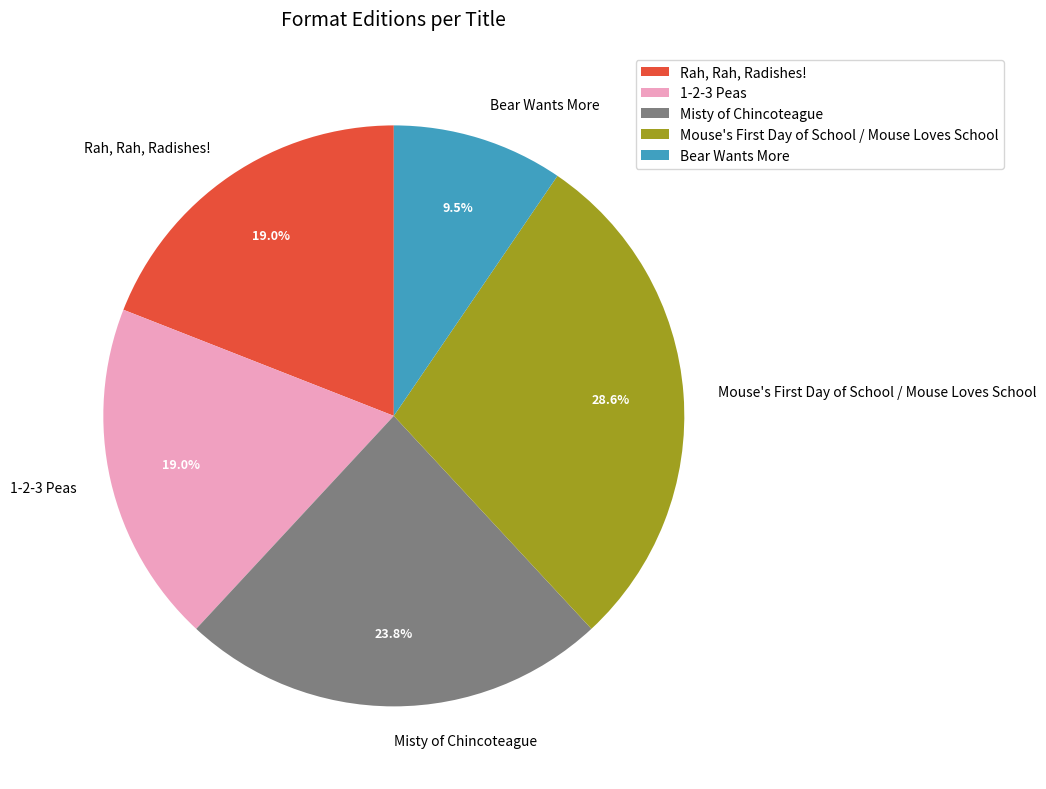

Count the number of slices in the pie.

5